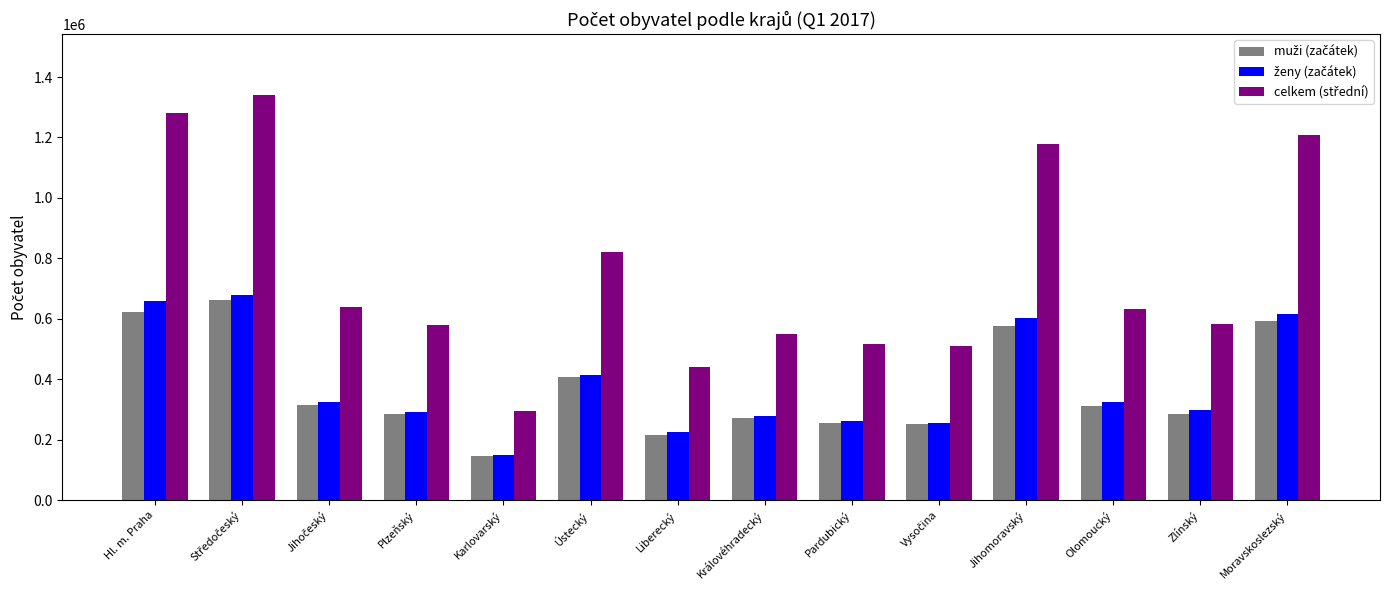

What is the minimum value shown in the chart?

146487